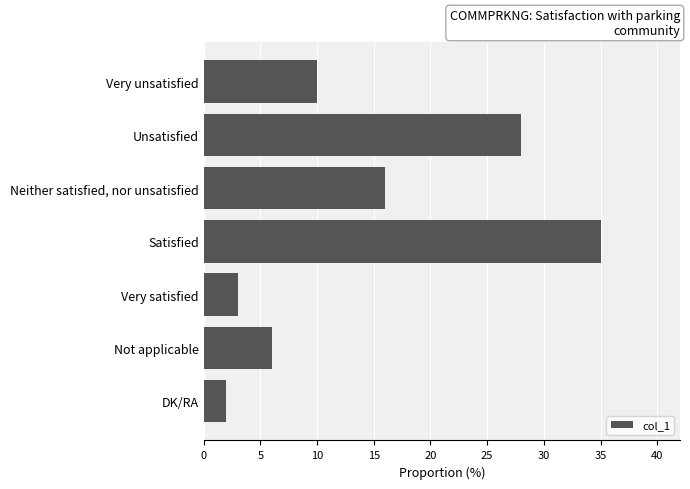

Which category has the highest value across all series?

Satisfied